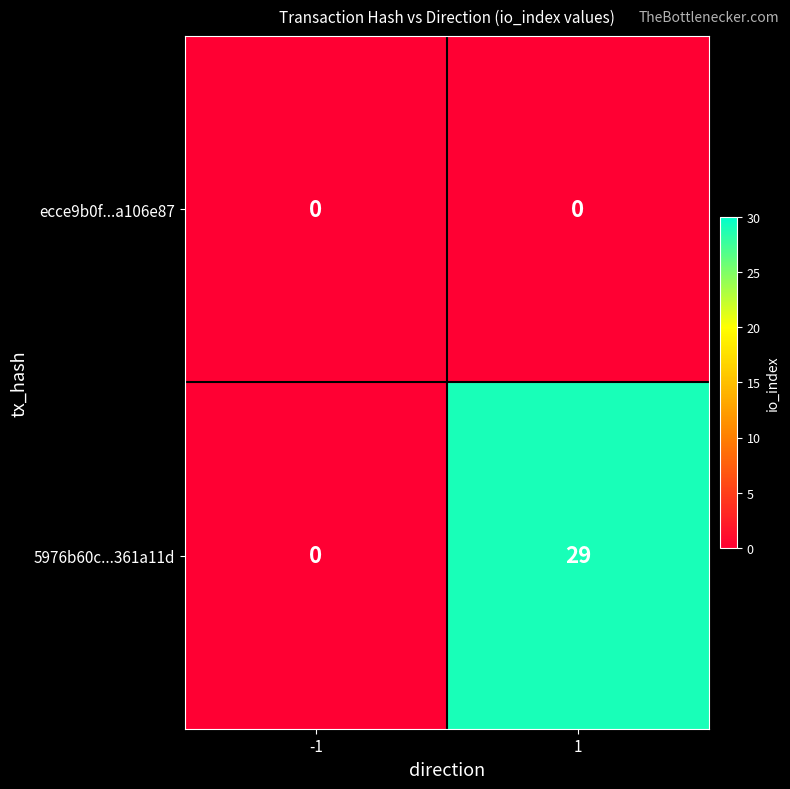

Which category has the highest value across all series?

1